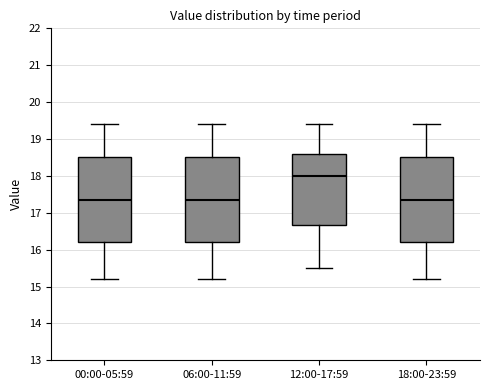

Where is the upper edge of the box for 06:00-11:59 on the y-axis? The values are not printed on the chart, so give them approximately, as read against the axis.

18.5